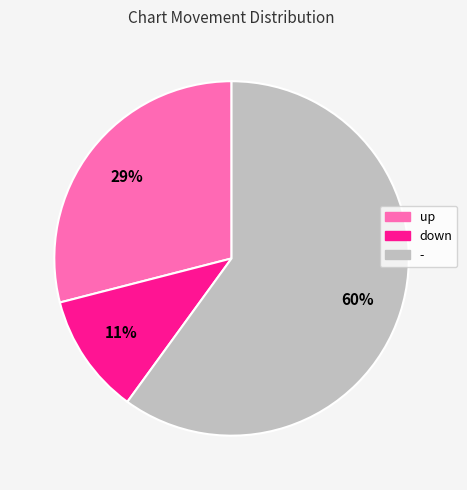

What percentage is the - slice, to the nearest percent?

60%